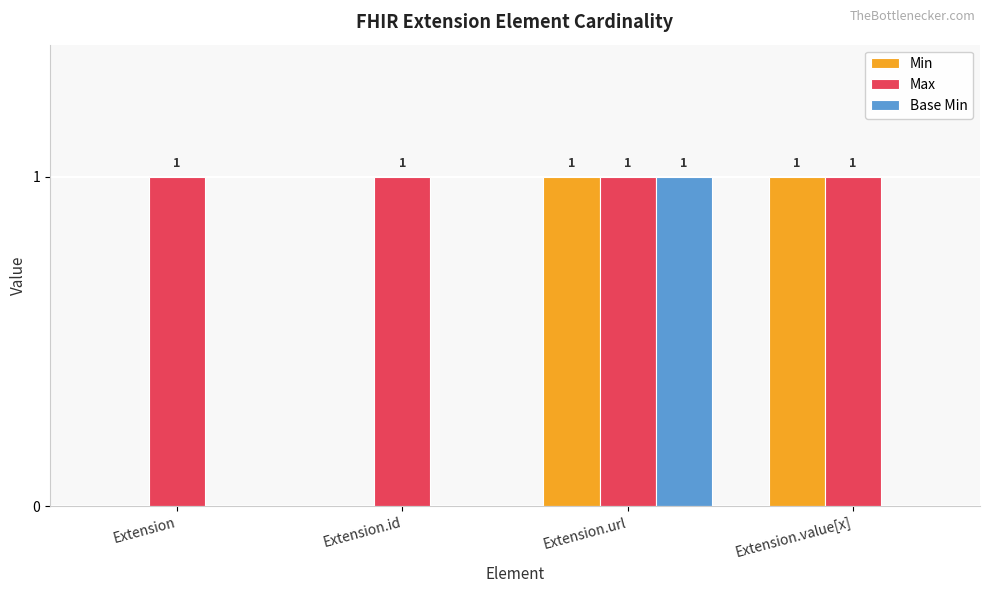

Which series changed the most between Extension.url and Extension.value[x]?

Base Min